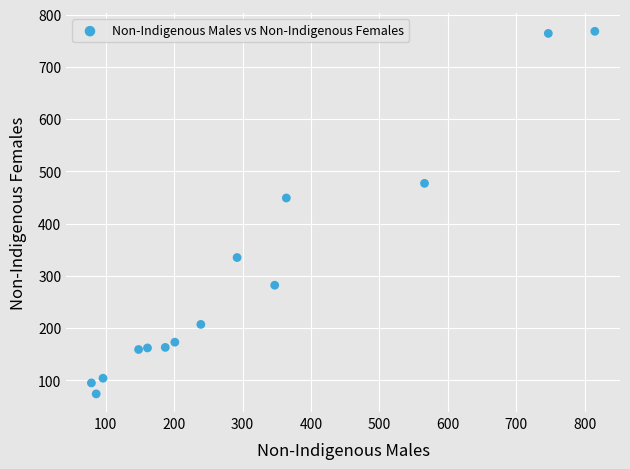

What Y value in the scatter plot is closest to 421?

449